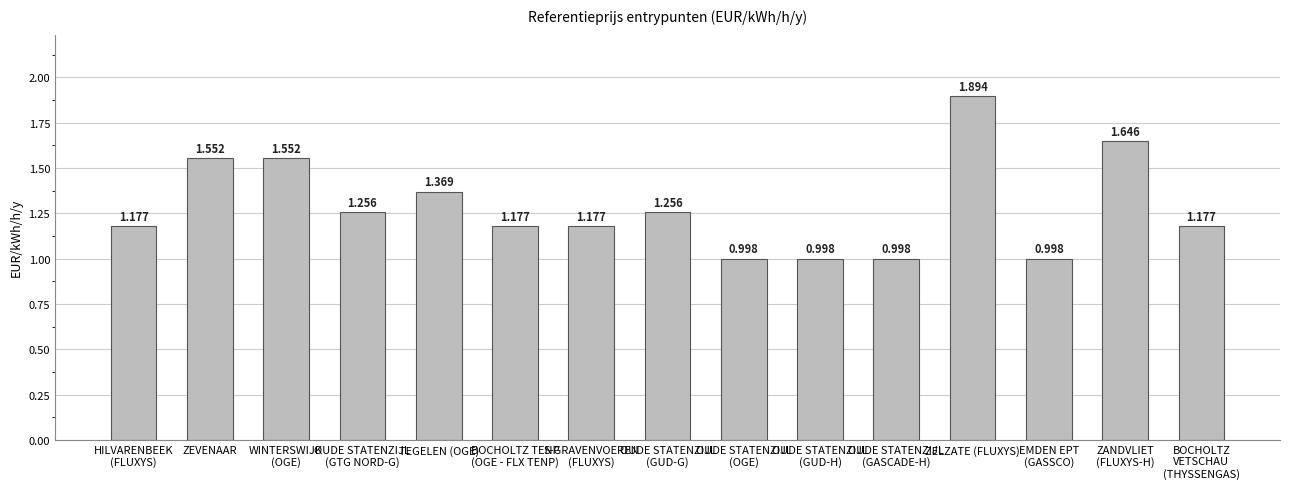

What is the minimum value shown in the chart?

1.0